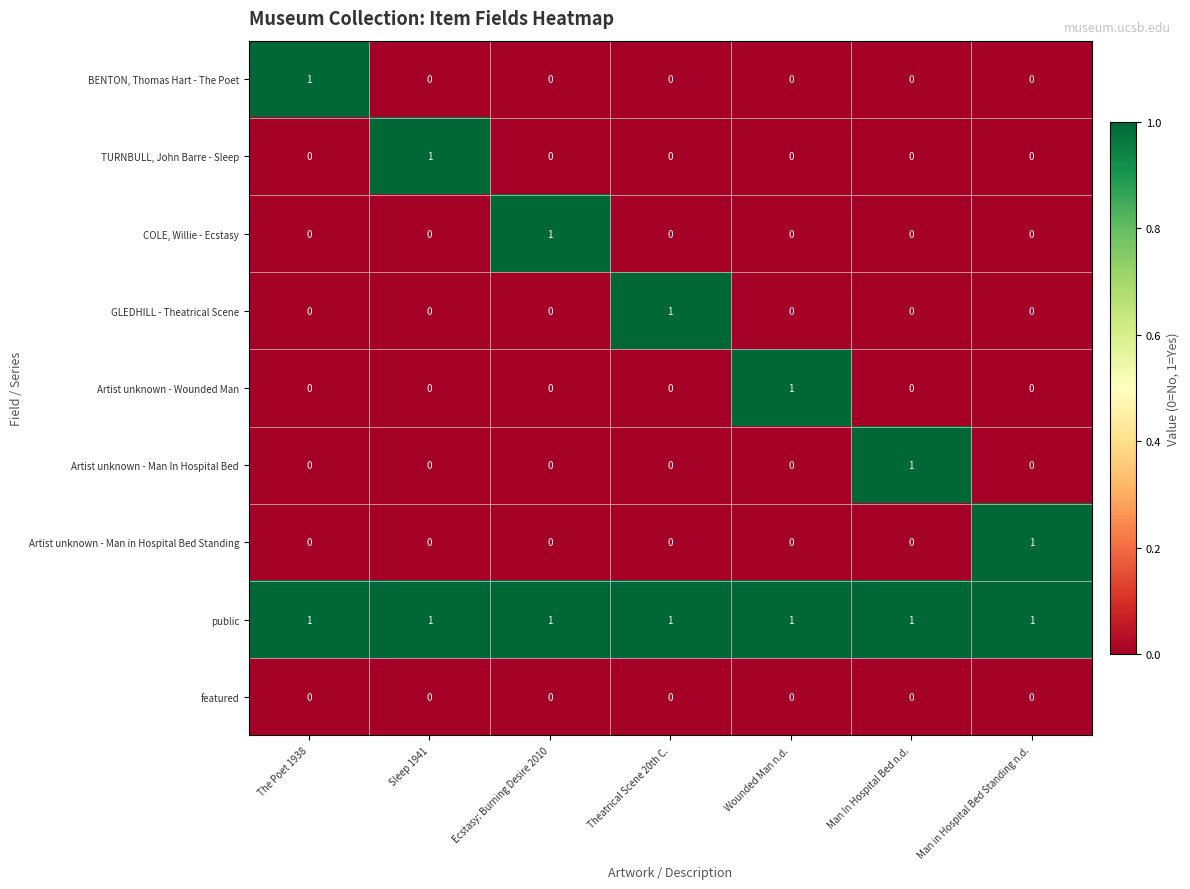

How many Artist unknown - Man In Hospital Bed values are between 0 and 1?

7